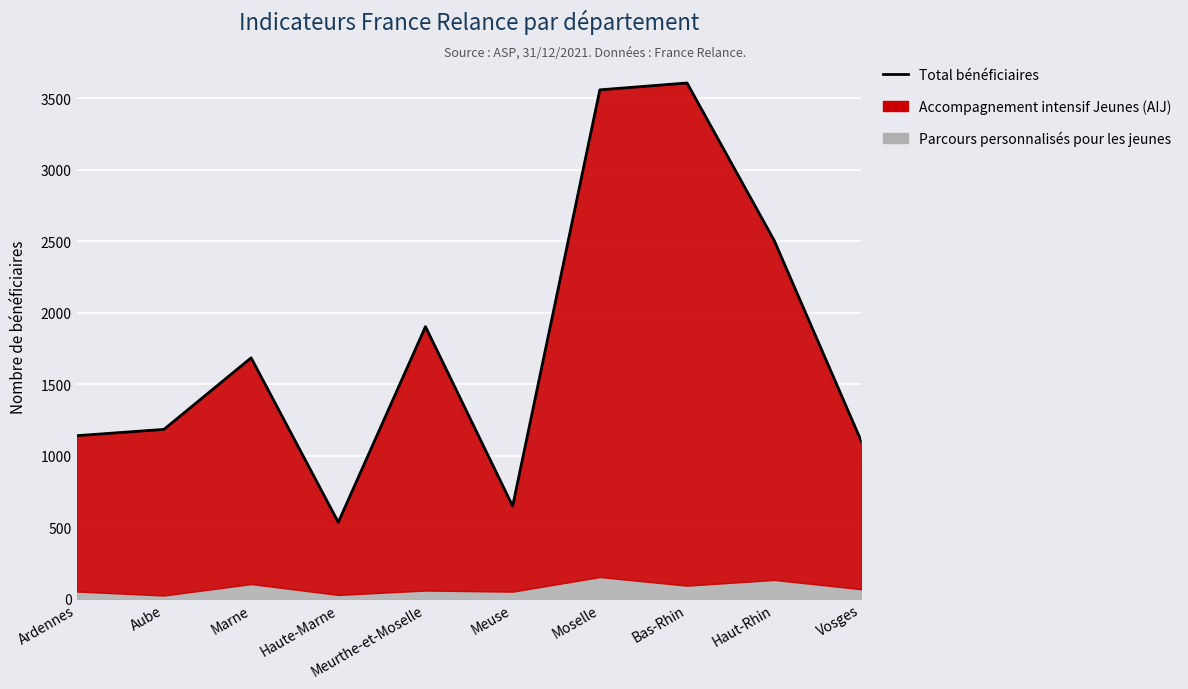

Rank the categories by value from highest to lowest.

Bas-Rhin, Moselle, Haut-Rhin, Meurthe-et-Moselle, Marne, Aube, Ardennes, Vosges, Meuse, Haute-Marne